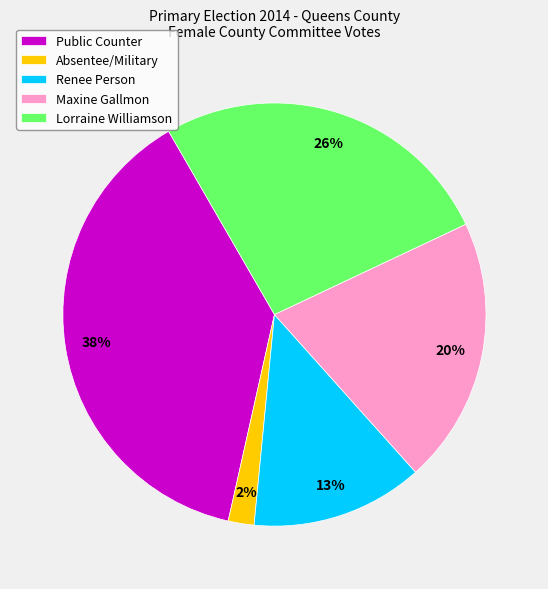

Count the number of slices in the pie.

5